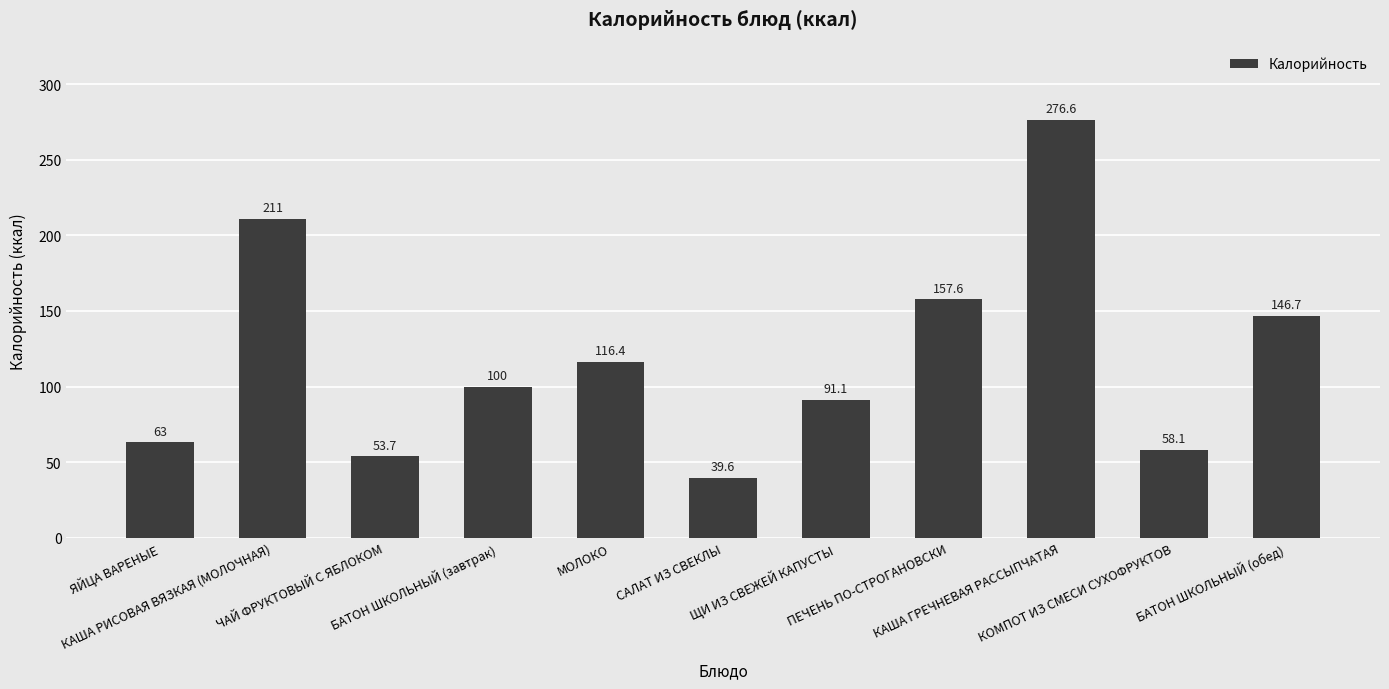

Reading right to left, extract all data points from this chart.

БАТОН ШКОЛЬНЫЙ (обед)=146.7	КОМПОТ ИЗ СМЕСИ СУХОФРУКТОВ=58.1	КАША ГРЕЧНЕВАЯ РАССЫПЧАТАЯ=276.6	ПЕЧЕНЬ ПО-СТРОГАНОВСКИ=157.6	ЩИ ИЗ СВЕЖЕЙ КАПУСТЫ=91.1	САЛАТ ИЗ СВЕКЛЫ=39.6	МОЛОКО=116.4	БАТОН ШКОЛЬНЫЙ (завтрак)=100.0	ЧАЙ ФРУКТОВЫЙ С ЯБЛОКОМ=53.7	КАША РИСОВАЯ ВЯЗКАЯ (МОЛОЧНАЯ)=211.0	ЯЙЦА ВАРЕНЫЕ=63.0